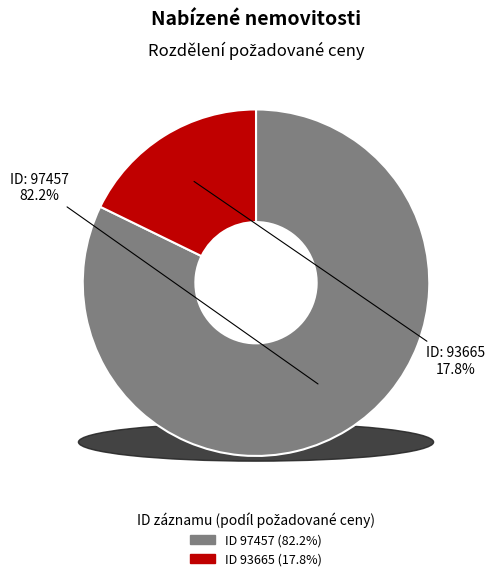

Count the number of slices in the pie.

2